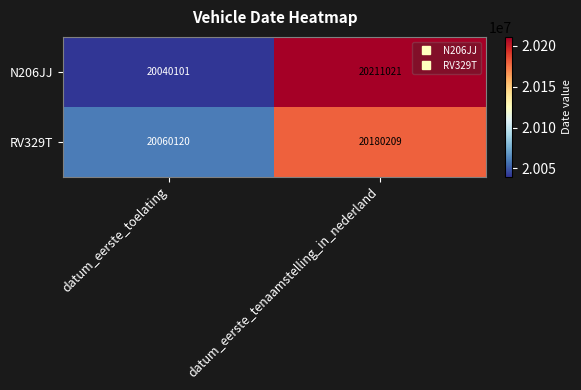

The value of N206JJ at datum_eerste_tenaamstelling_in_nederland is 20211021. True or false?

True